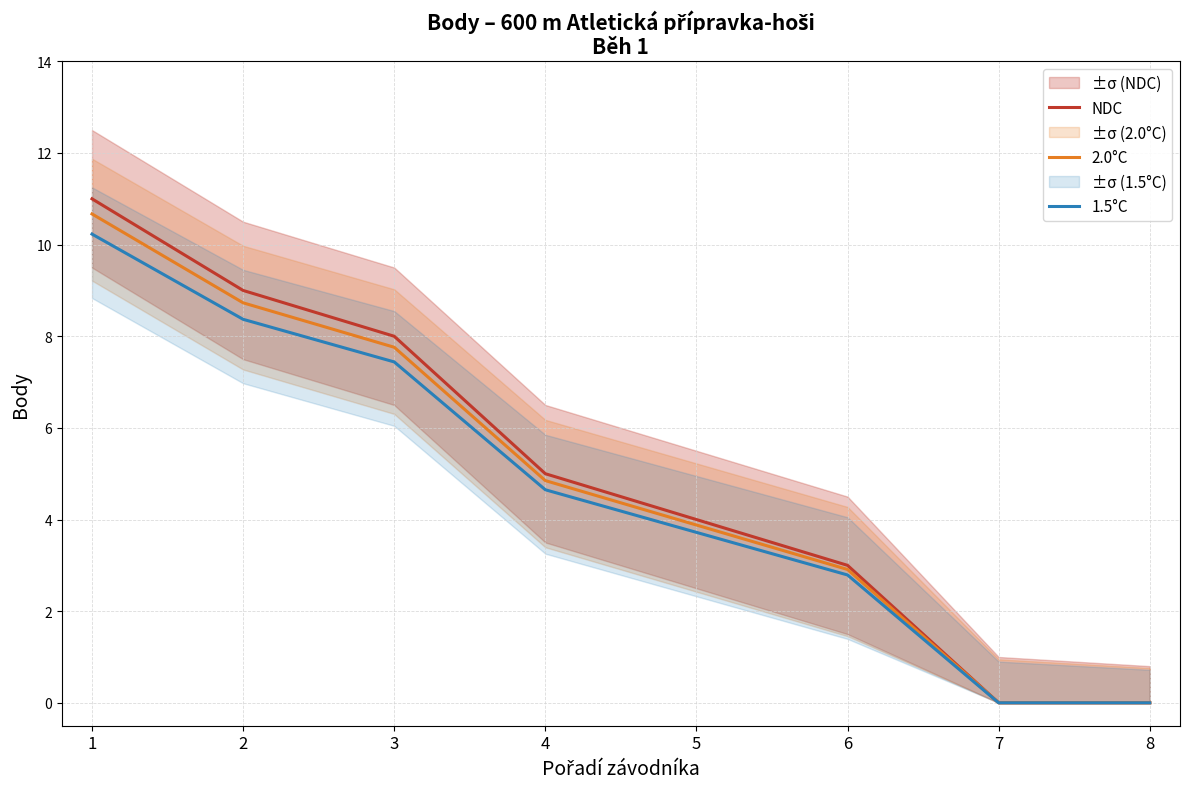

Which series has the largest total across all categories?

NDC